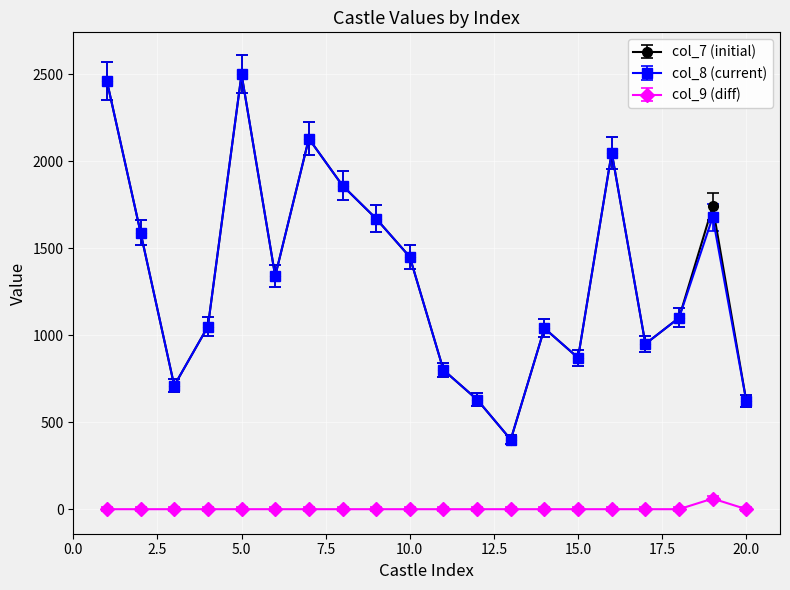

At how many categories does at least one series exceed 343?

20